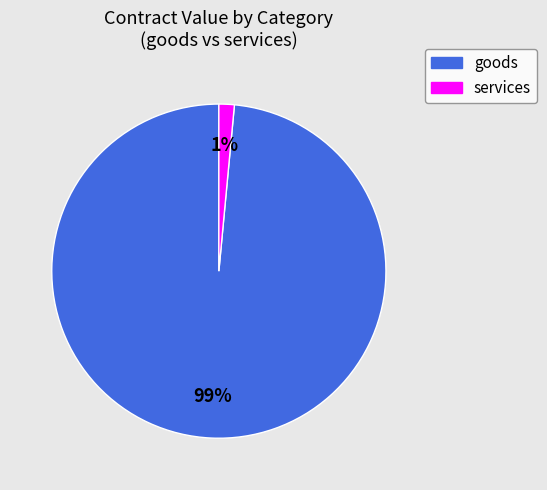

Between services and goods, which is larger?

goods